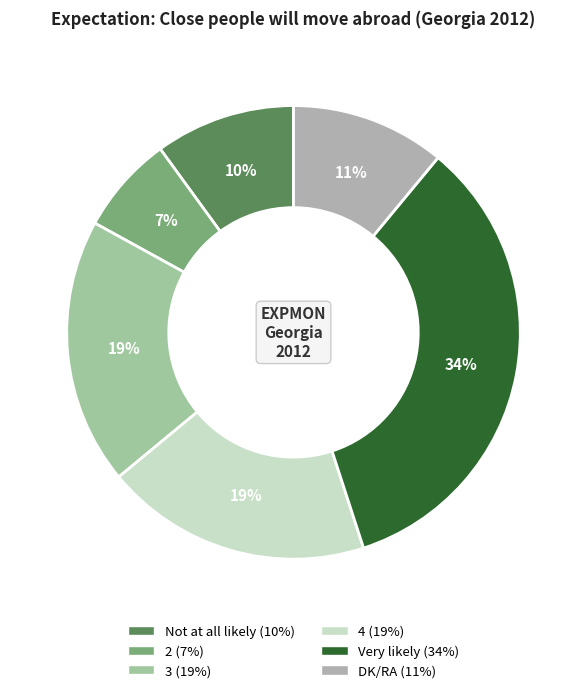

Is there any slice that represents more than half of the pie?

No